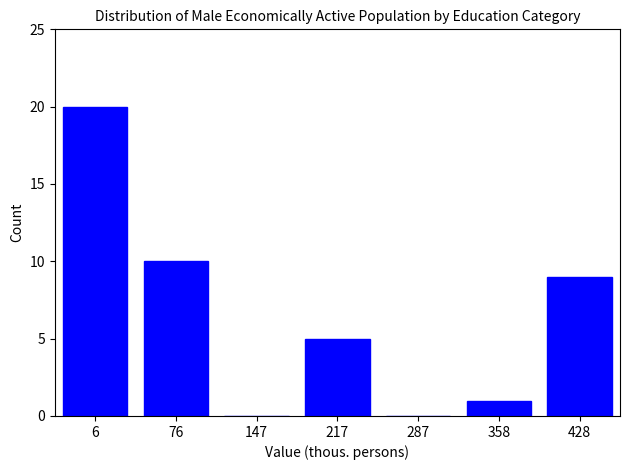

Reading left to right, transcribe all the data shown in this chart.

6=20	76=10	147=0	217=5	287=0	358=1	428=9